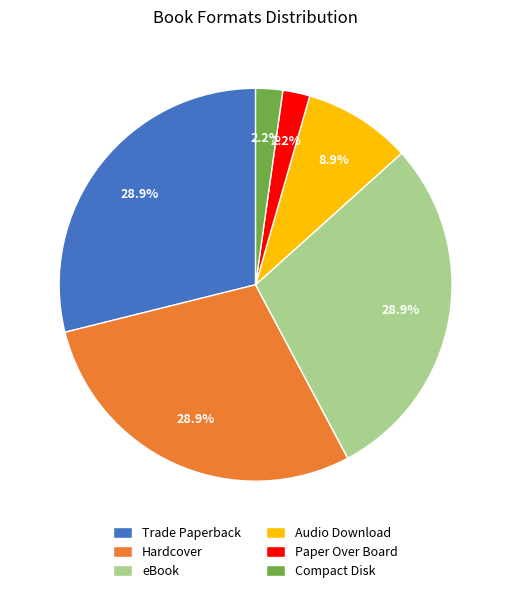

Count the number of slices in the pie.

6